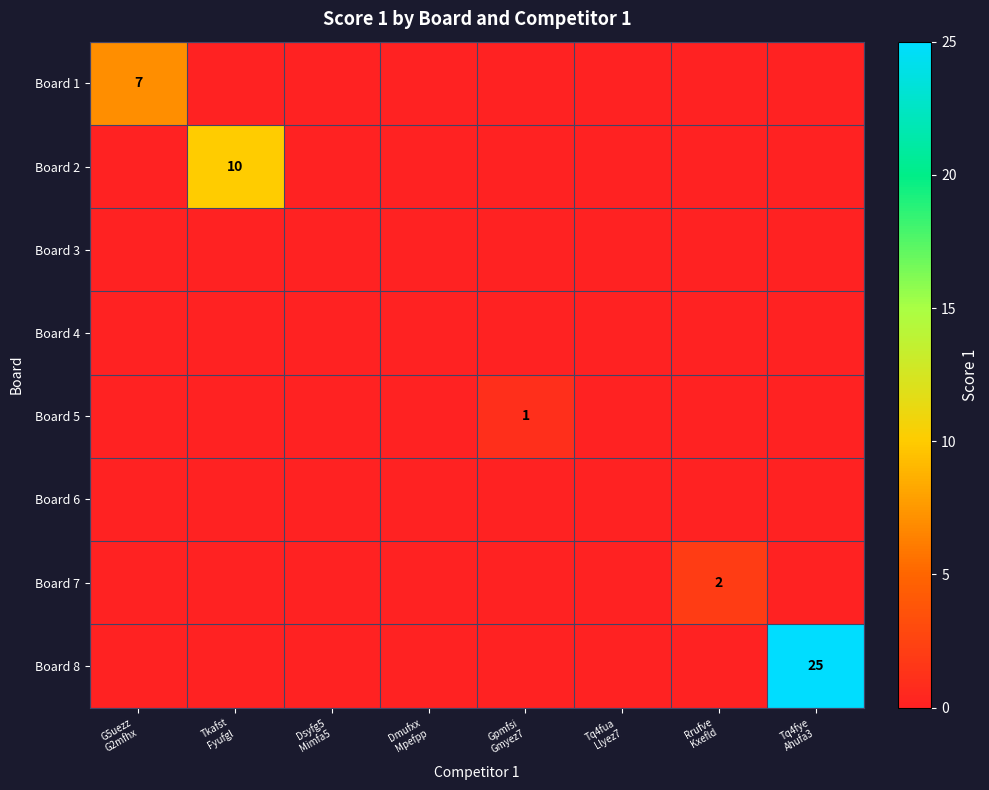

Rank the series at G5uezz G2mfhx from lowest to highest value.

Board 2, Board 3, Board 4, Board 5, Board 6, Board 7, Board 8, Board 1